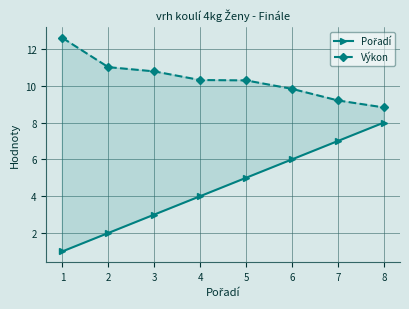

How many categories are shown in the chart?

8